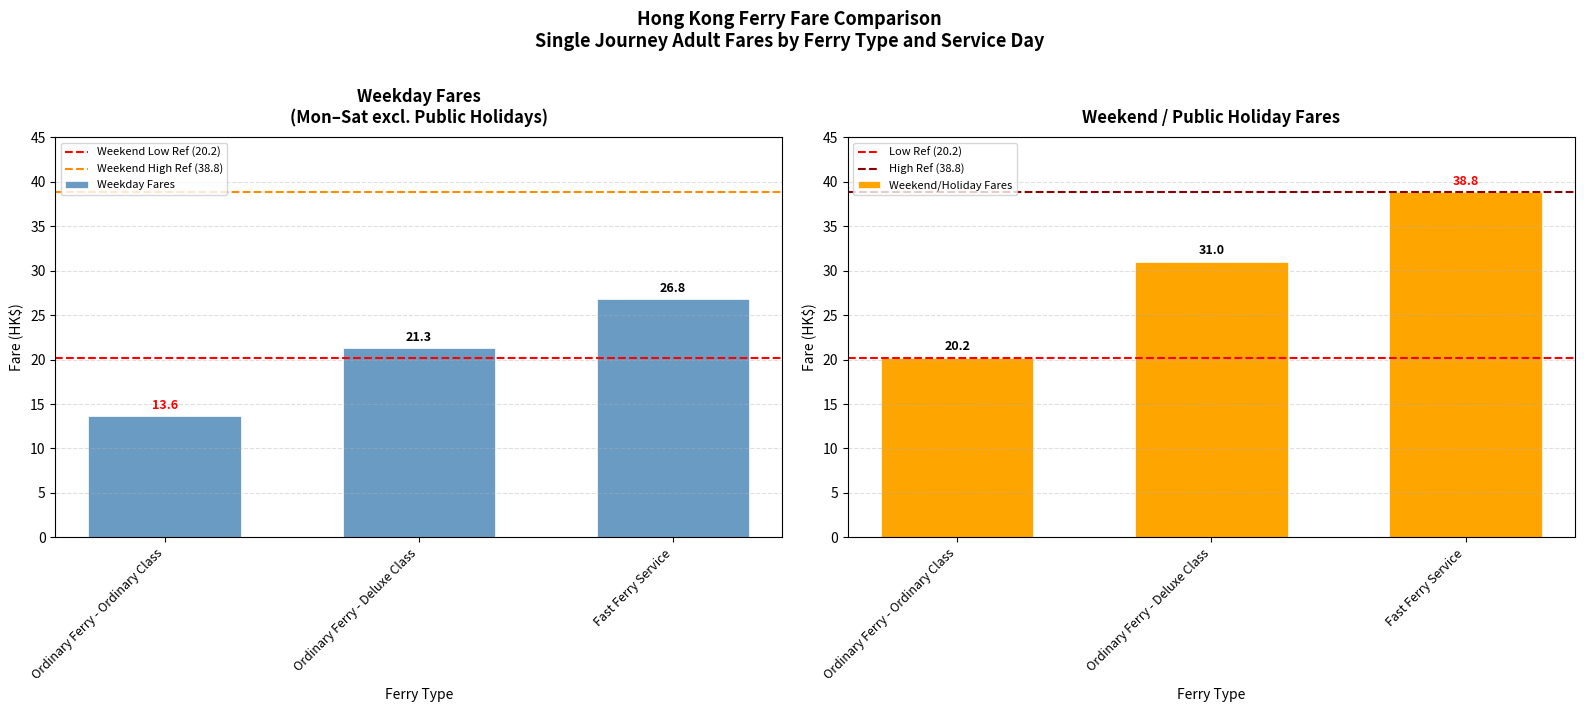

What is the difference between the maximum and second lowest values in the Weekday Fare series?

5.5